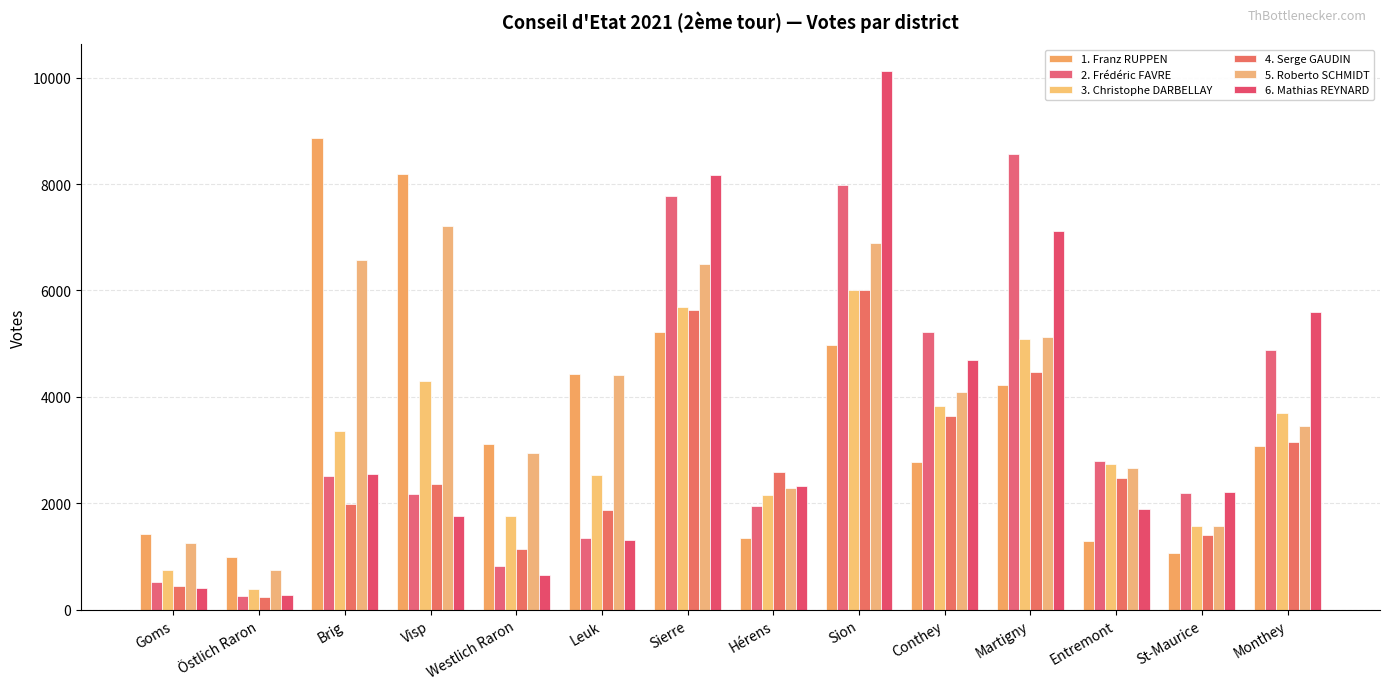

How many values in the 2. Frédéric FAVRE series are below 2509?

7